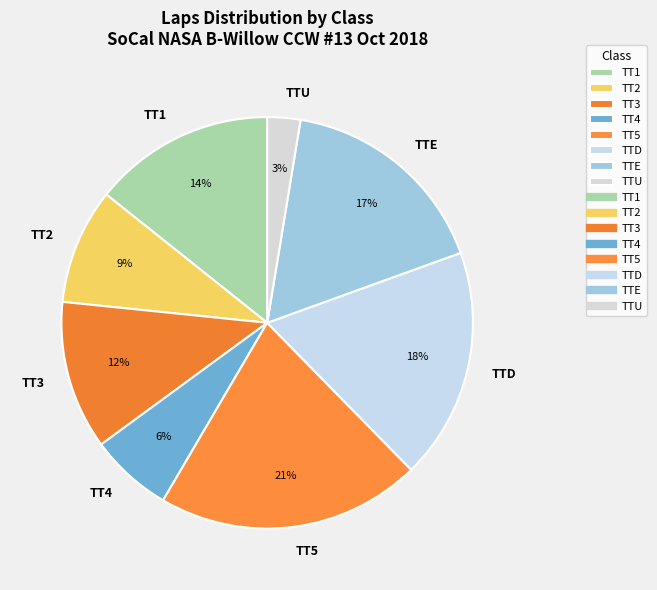

Which has a higher value, TTU or TT4?

TT4